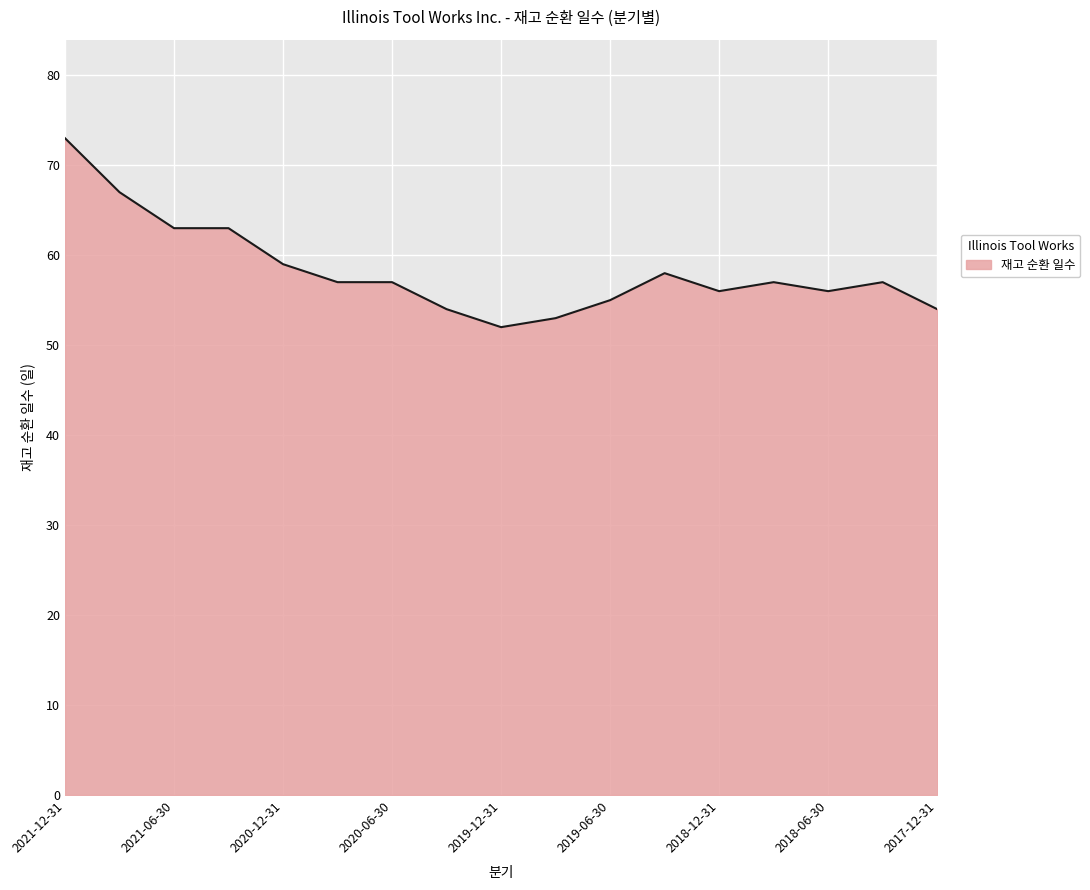

What is the difference between the maximum and minimum values?

21